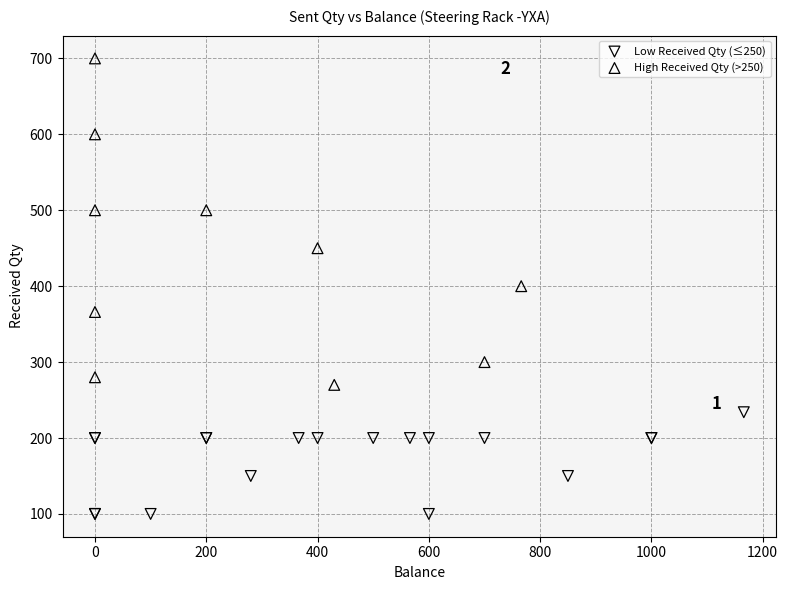

Which series contains the highest Y value?

High Received Qty (>250)